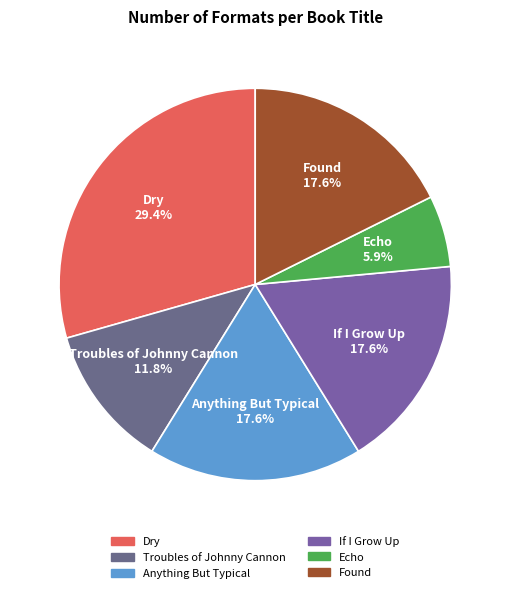

Does any single category account for the majority?

No